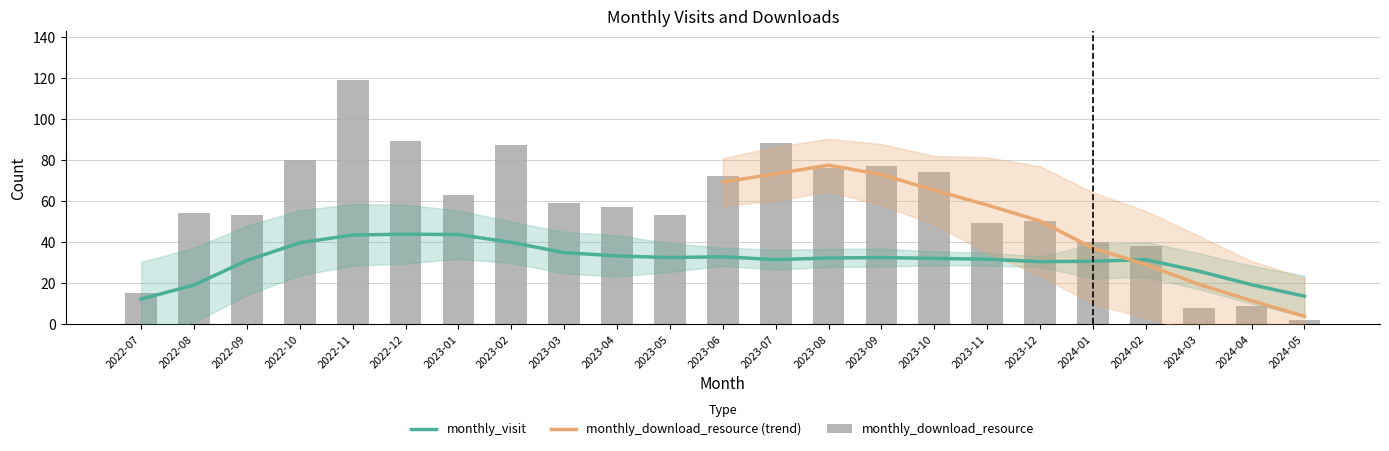

Which label corresponds to the smallest value in the chart?

2024-05